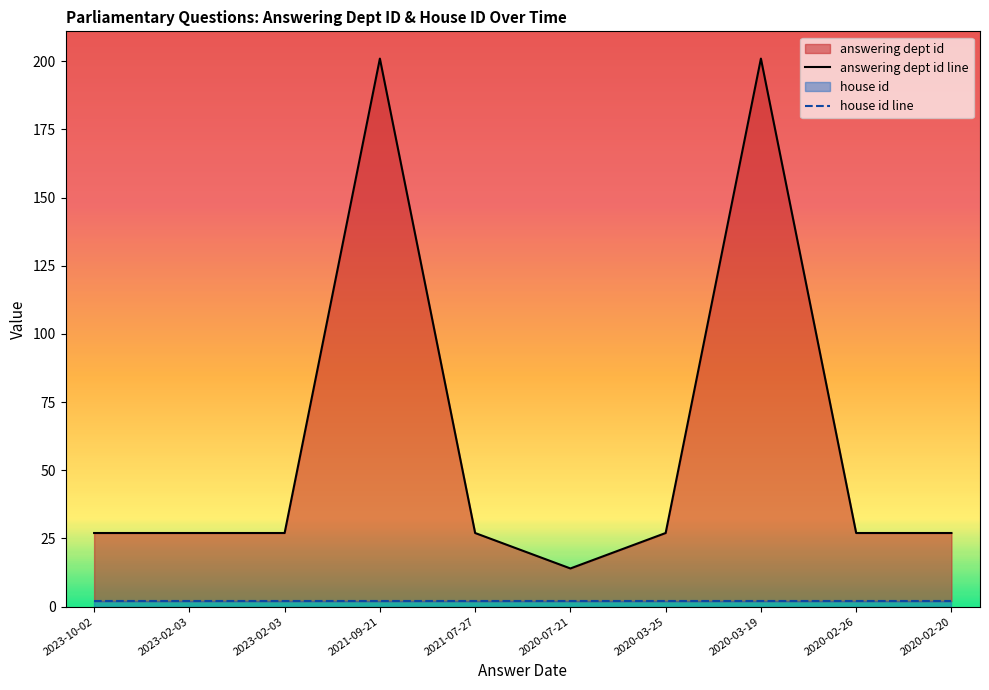

List the series in order of their peak value, highest first.

answering dept id line, house id line